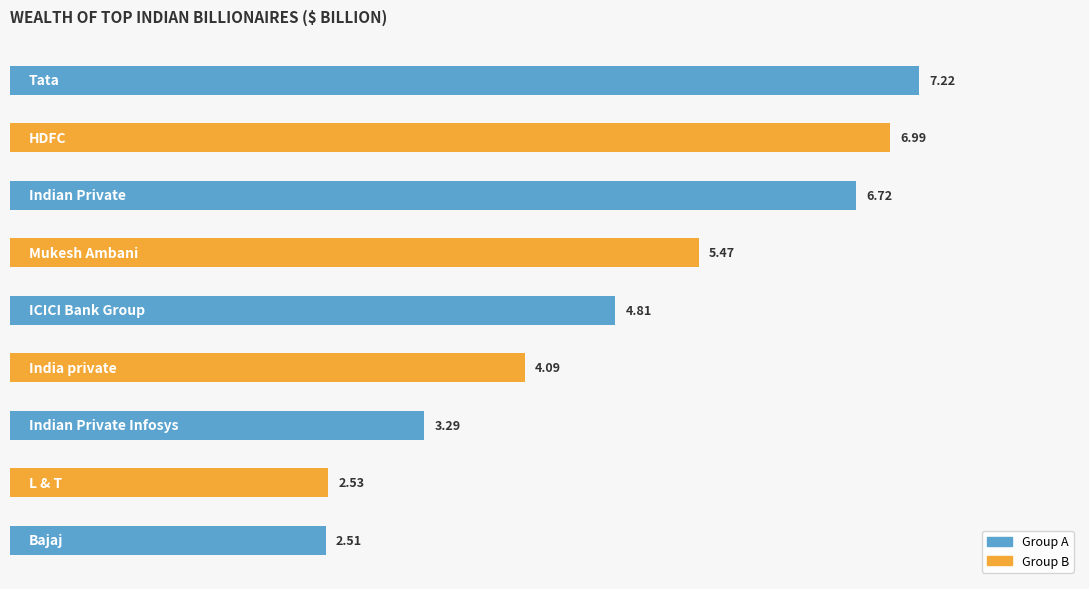

What is the difference between the maximum and second lowest values?

4.7